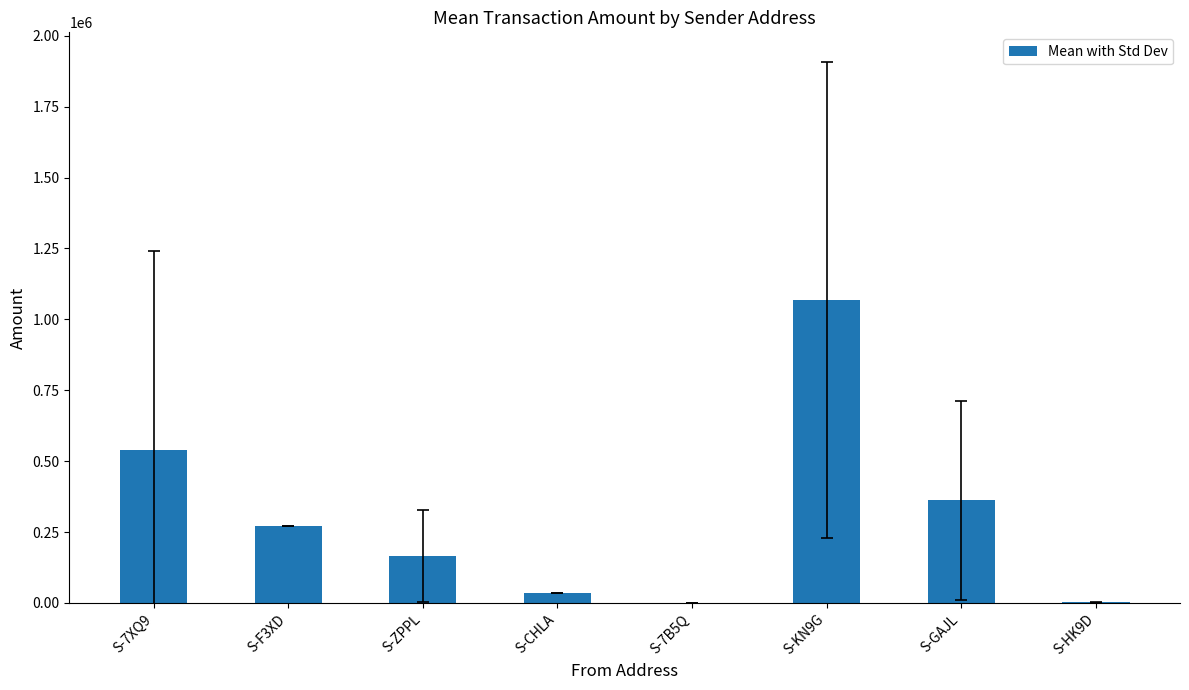

What is the change in value from S-7XQ9 to S-F3XD?

-267914.2